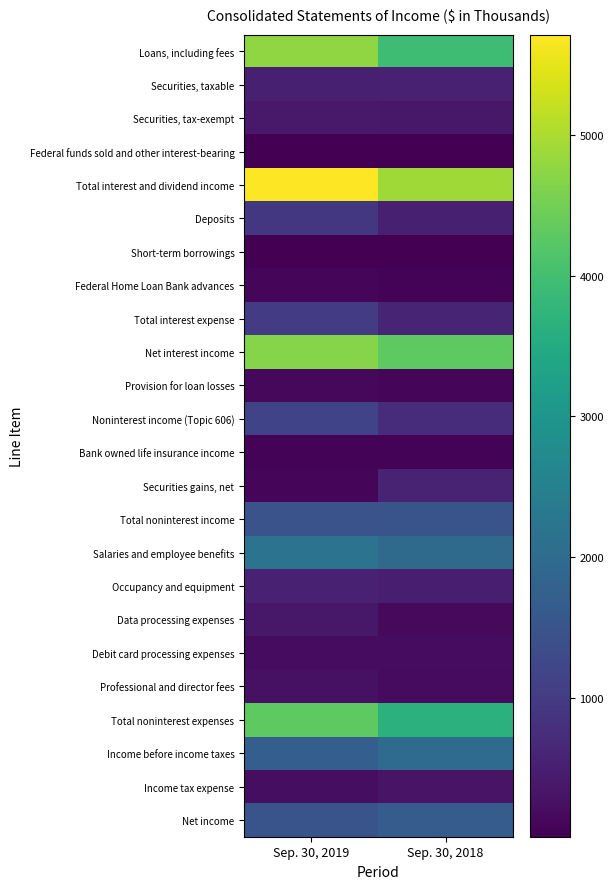

At Sep. 30, 2018, list the series in order from smallest to largest.

Short-term borrowings, Federal funds sold and other interest-bearing, Federal Home Loan Bank advances, Bank owned life insurance income, Provision for loan losses, Data processing expenses, Professional and director fees, Debit card processing expenses, Income tax expense, Securities, tax-exempt, Occupancy and equipment, Deposits, Securities, taxable, Securities gains, net, Total interest expense, Noninterest income (Topic 606), Total noninterest income, Net income, Salaries and employee benefits, Income before income taxes, Total noninterest expenses, Loans, including fees, Net interest income, Total interest and dividend income